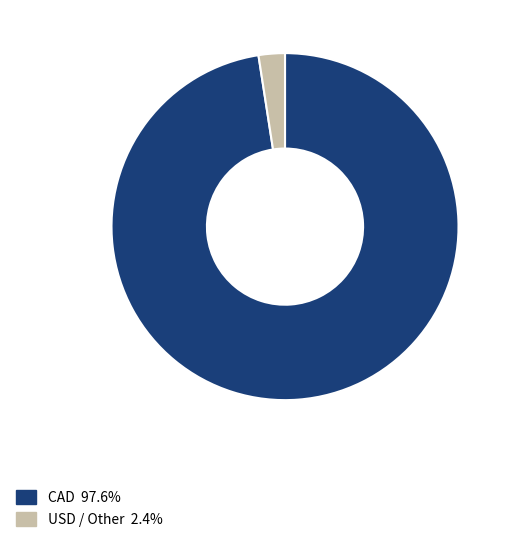

Does USD / Other 2.4% represent more than half of the total?

No